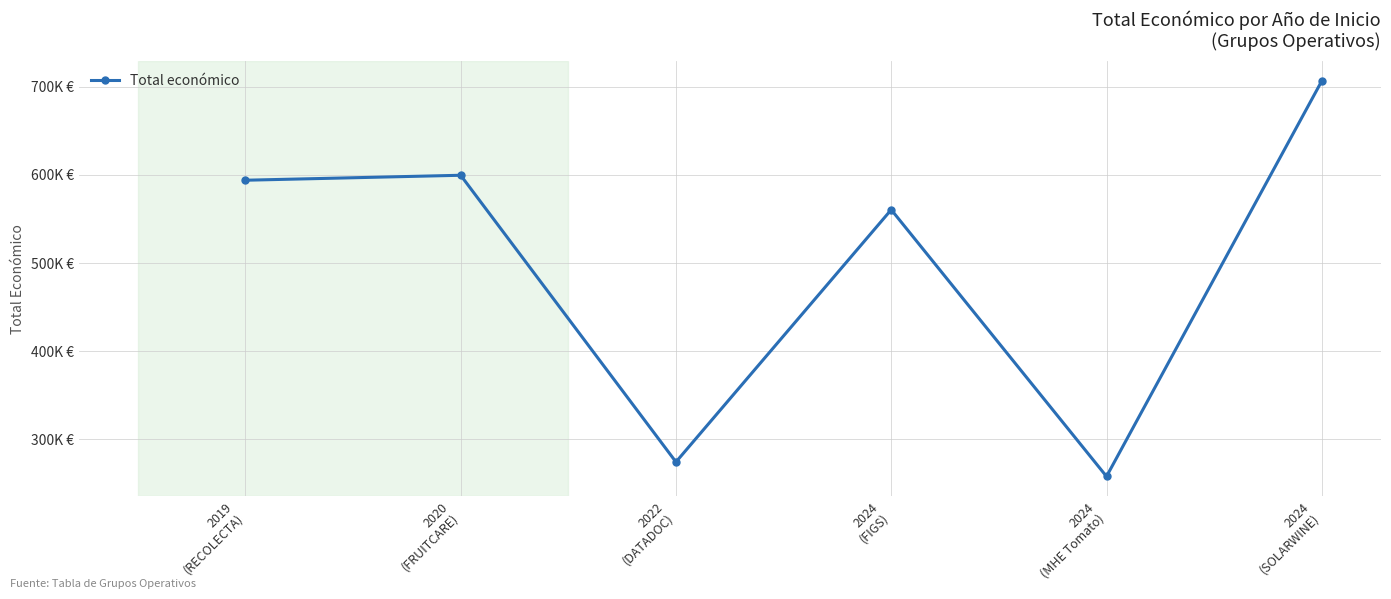

True or false: there are more than 1 points higher than both neighbors.

True